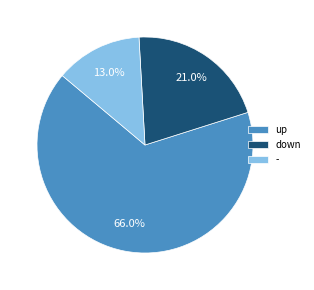

How many slices are in this pie chart?

3